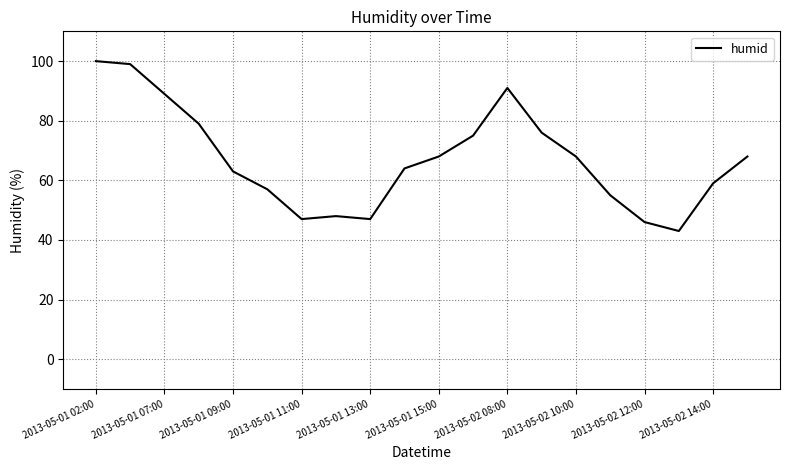

What is the minimum value shown in the chart?

43